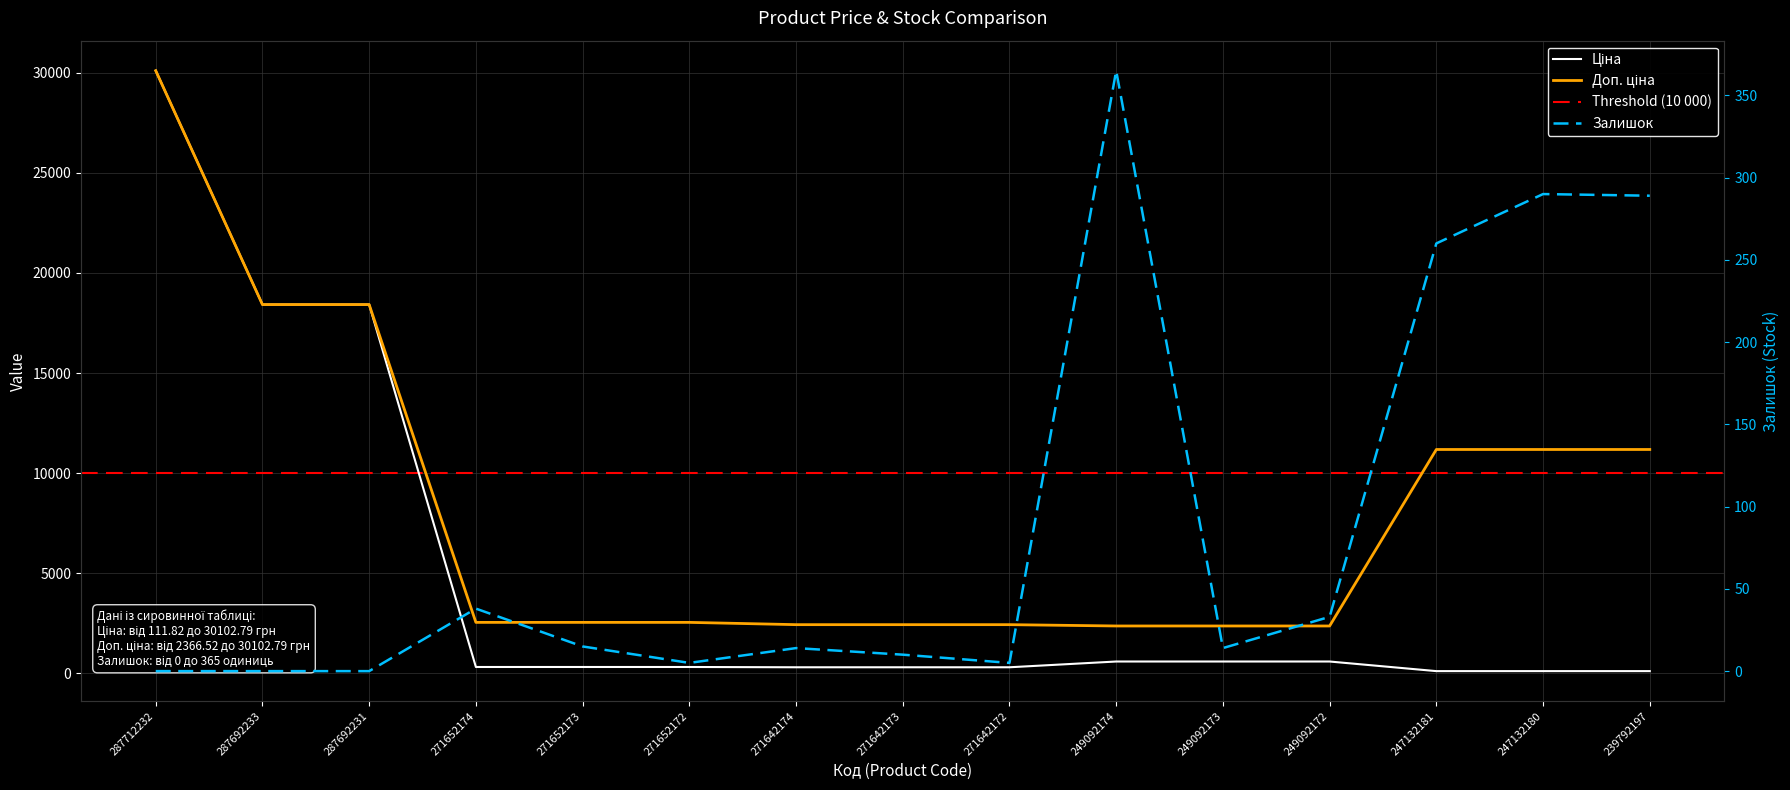

In Залишок, how many points are lower than both neighbors (excluding endpoints)?

3